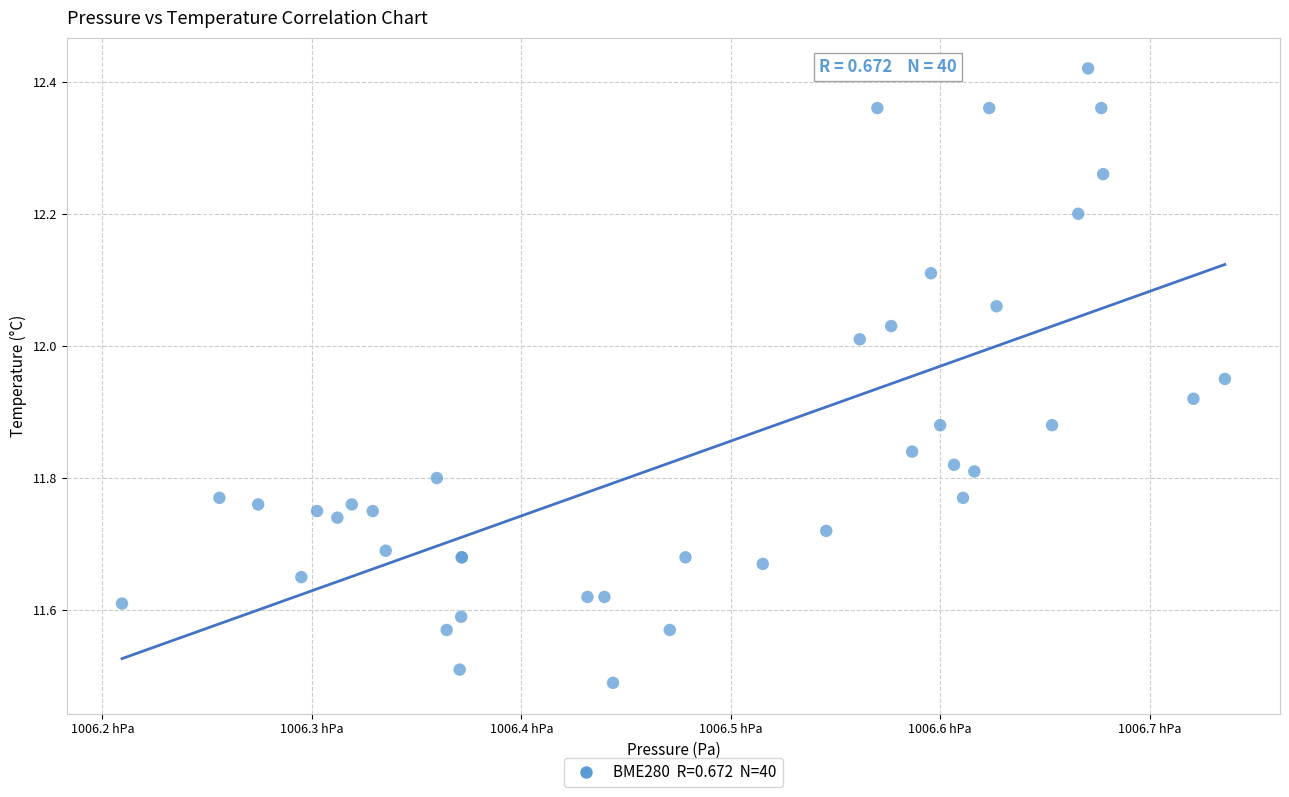

What Y value in the scatter plot is closest to 11?

11.5